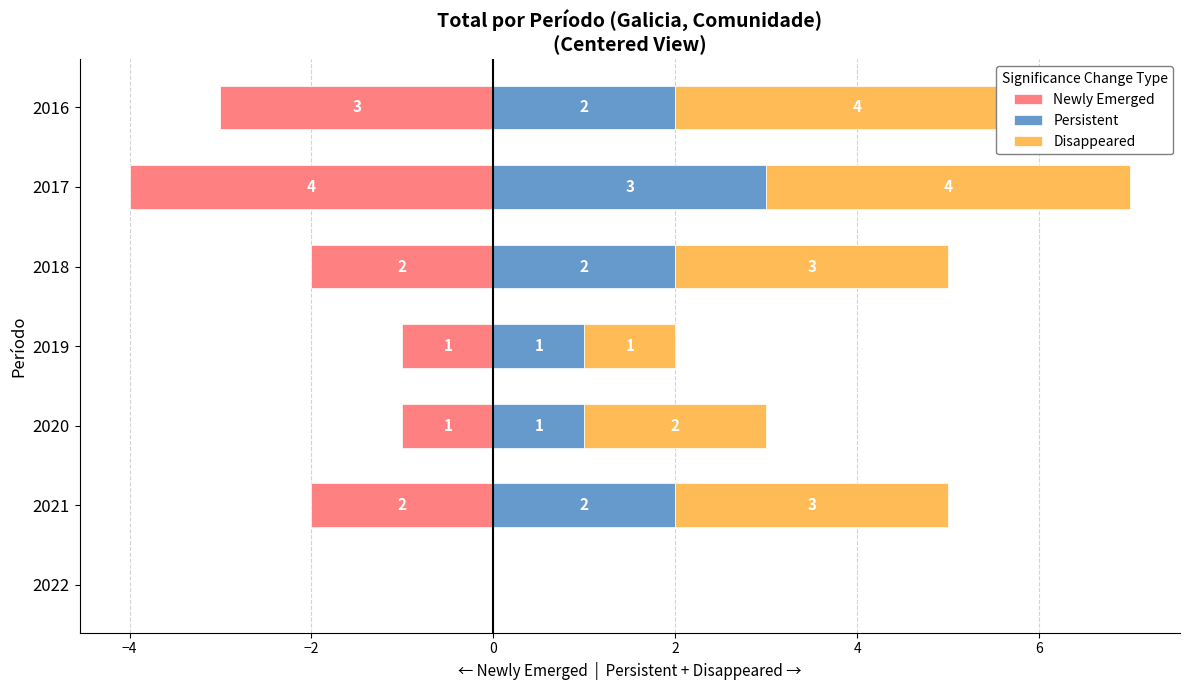

How many positive values does the Persistent series have?

6